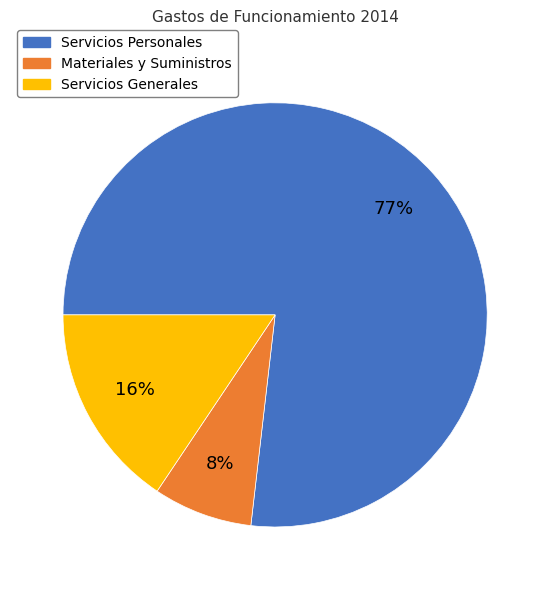

Does any single category account for the majority?

Yes